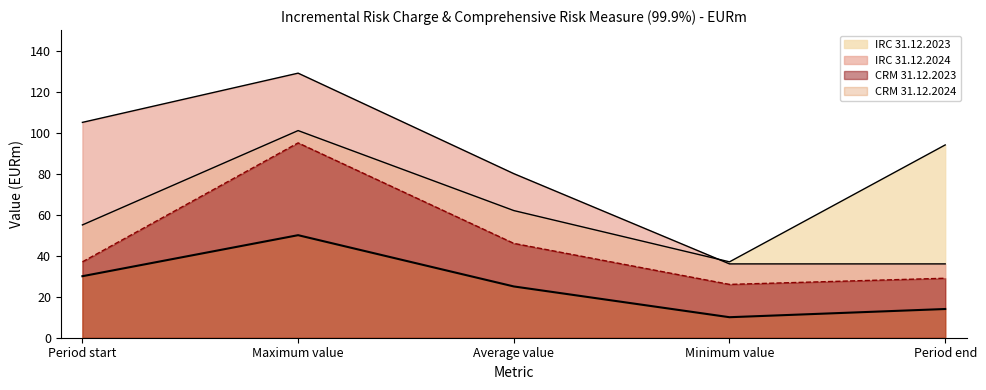

Reading left to right, transcribe all the data shown in this chart.

IRC 31.12.2024: Period start=105	Maximum value=129	Average value=80	Minimum value=36	Period end=36
IRC 31.12.2023: Period start=55	Maximum value=101	Average value=62	Minimum value=37	Period end=94
CRM 31.12.2024: Period start=30	Maximum value=50	Average value=25	Minimum value=10	Period end=14
CRM 31.12.2023: Period start=37	Maximum value=95	Average value=46	Minimum value=26	Period end=29